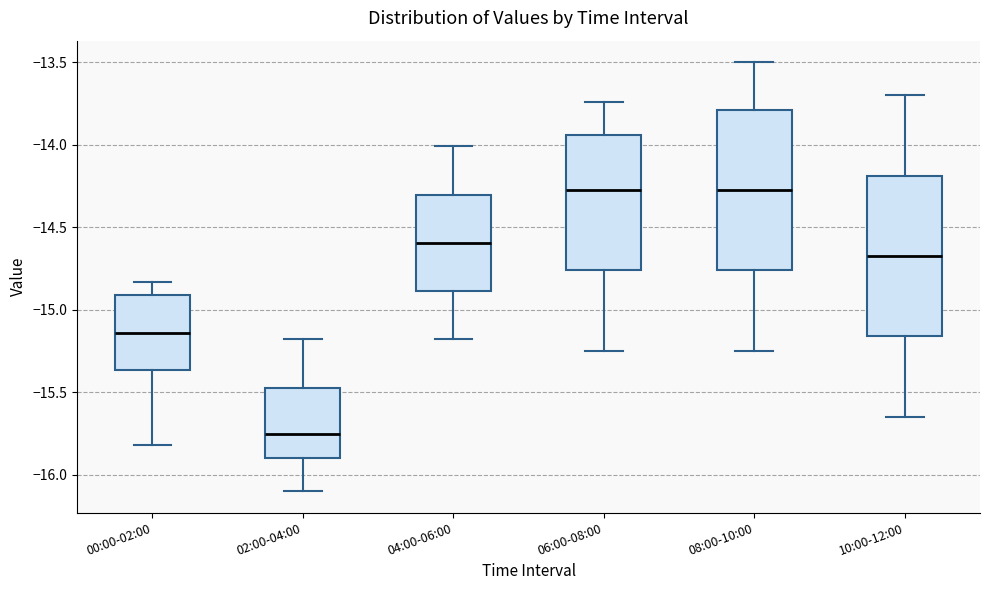

Where does the upper whisker of the box for 04:00-06:00 end on the y-axis? The values are not printed on the chart, so give them approximately, as read against the axis.

-14.00